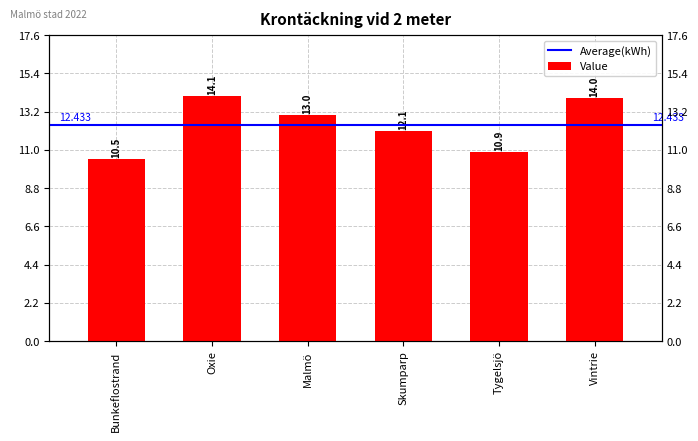

What is the ratio of the value at Malmö to the value at Oxie?

0.9